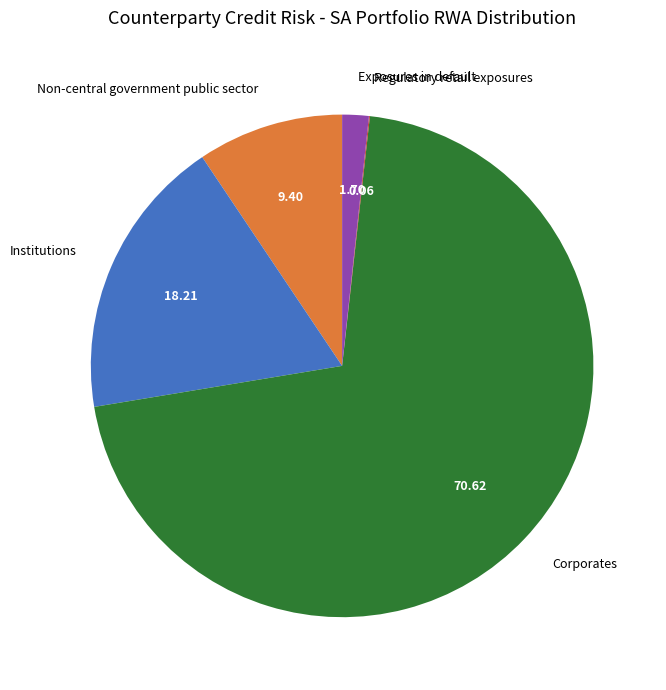

Which slice is the largest?

Corporates